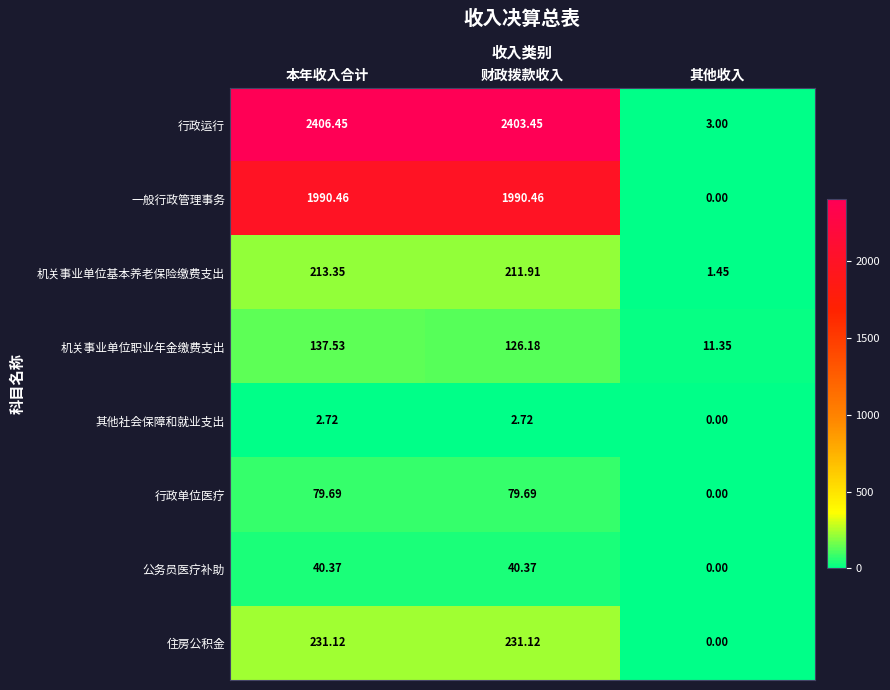

Which series has the largest total across all categories?

行政运行